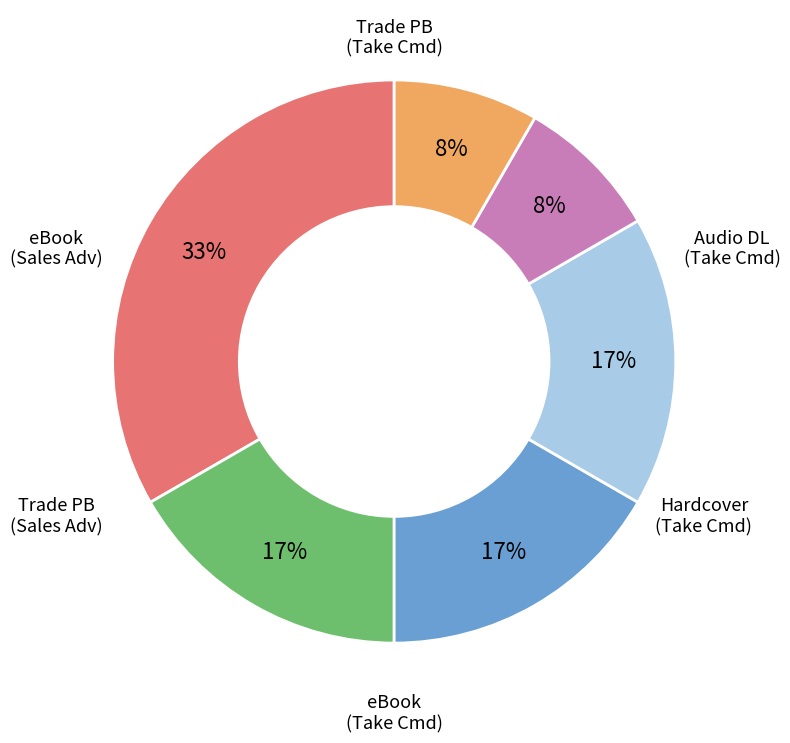

To the nearest percent, what is the difference between the largest and smallest slice percentages?

25%